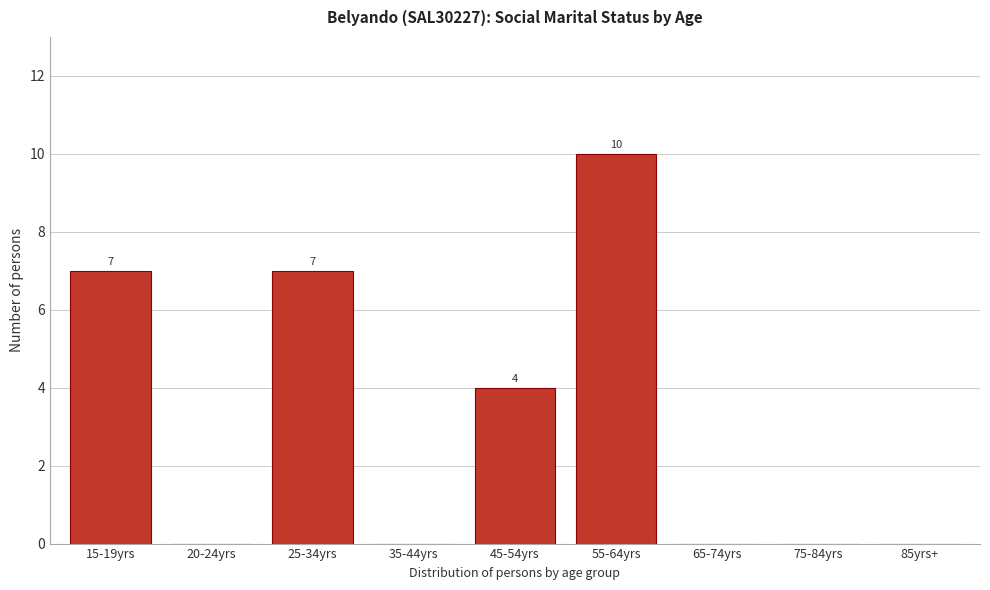

Reading left to right, extract all data points from this chart.

15-19yrs=7	20-24yrs=0	25-34yrs=7	35-44yrs=0	45-54yrs=4	55-64yrs=10	65-74yrs=0	75-84yrs=0	85yrs+=0